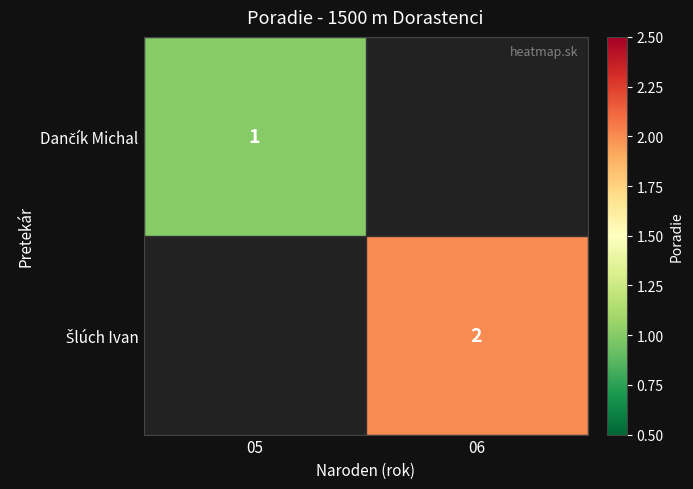

Which label corresponds to the largest value in the chart?

06